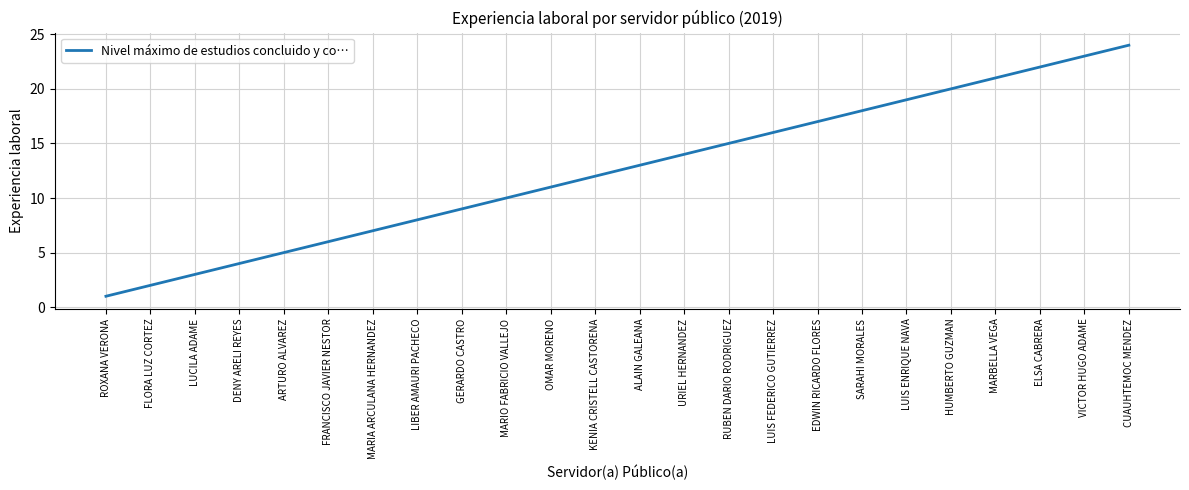

Reading left to right, transcribe all the data shown in this chart.

ROXANA VERONA=1	FLORA LUZ CORTEZ=2	LUCILA ADAME=3	DENY ARELI REYES=4	ARTURO ALVAREZ=5	FRANCISCO JAVIER NESTOR=6	MARIA ARCULANA HERNANDEZ=7	LIBER AMAURI PACHECO=8	GERARDO CASTRO=9	MARIO FABRICIO VALLEJO=10	OMAR MORENO=11	KENIA CRISTELL CASTORENA=12	ALAIN GALEANA=13	URIEL HERNANDEZ=14	RUBEN DARIO RODRIGUEZ=15	LUIS FEDERICO GUTIERREZ=16	EDWIN RICARDO FLORES=17	SARAHI MORALES=18	LUIS ENRIQUE NAVA=19	HUMBERTO GUZMAN=20	MARBELLA VEGA=21	ELSA CABRERA=22	VICTOR HUGO ADAME=23	CUAUHTEMOC MENDEZ=24